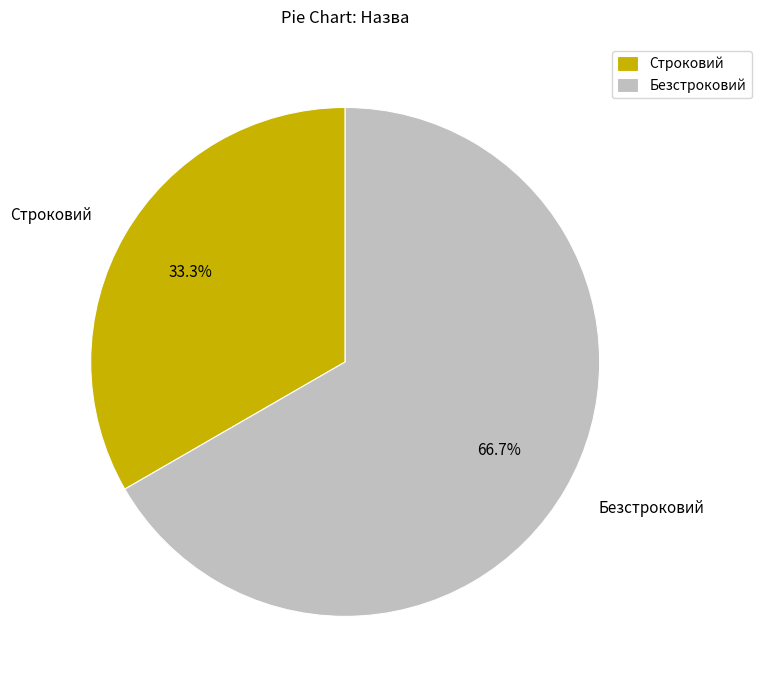

What percentage is the Строковий slice, to the nearest percent?

33%